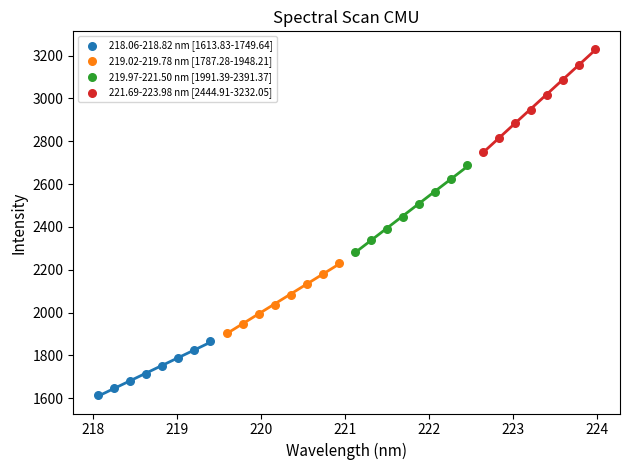

Which series has the widest spread of Y values?

221.69-223.98 nm [2444.91-3232.05]